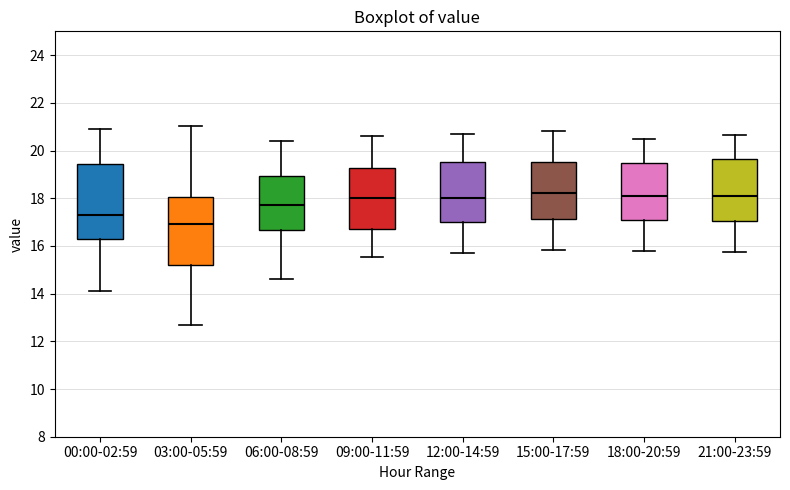

Which box's median line is the lowest?

03:00-05:59